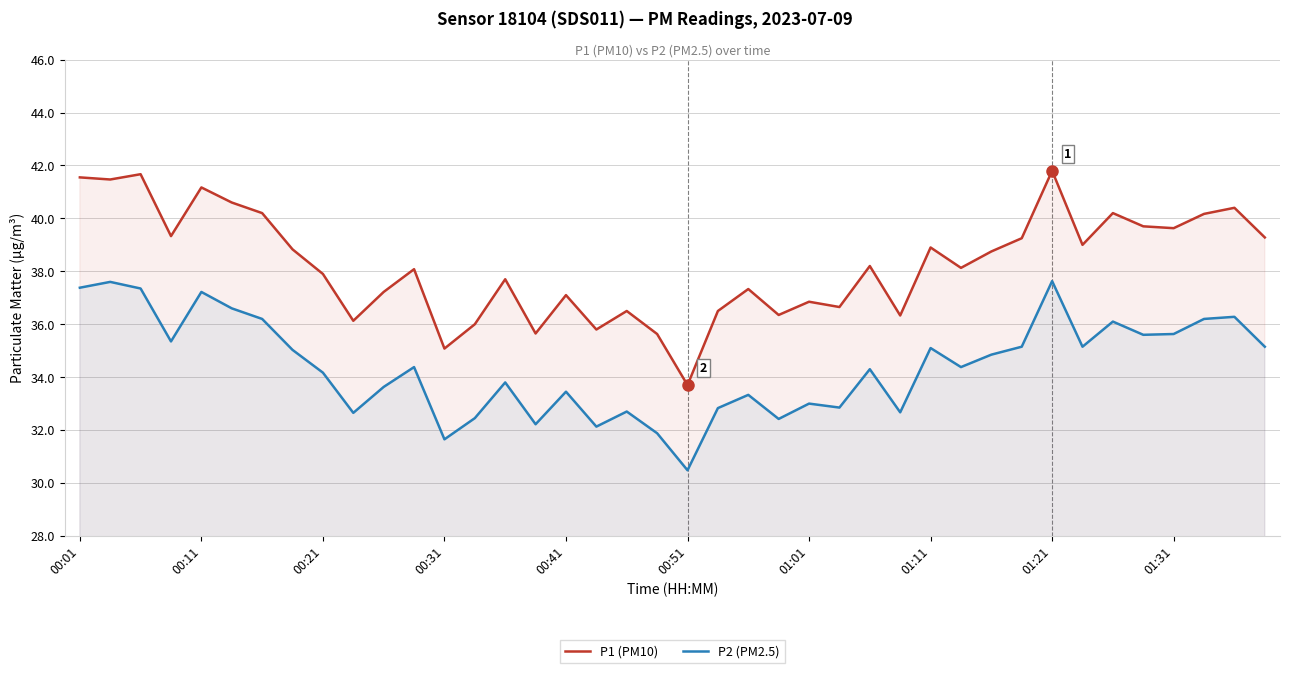

Reading left to right, list all the values displayed in this chart.

P1 (PM10): 41.5	41.5	41.7	39.3	41.2	40.6	40.2	38.8	37.9	36.1	37.2	38.1	35.1	36.0	37.7	35.6	37.1	35.8	36.5	35.6	33.7	36.5	37.3	36.4	36.9	36.6	38.2	36.3	38.9	38.1	38.8	39.2	41.8	39.0	40.2	39.7	39.6	40.2	40.4	39.3
P2 (PM2.5): 37.4	37.6	37.4	35.4	37.2	36.6	36.2	35.0	34.2	32.6	33.6	34.4	31.6	32.5	33.8	32.2	33.5	32.1	32.7	31.9	30.5	32.8	33.3	32.4	33.0	32.9	34.3	32.7	35.1	34.4	34.9	35.1	37.6	35.1	36.1	35.6	35.6	36.2	36.3	35.1